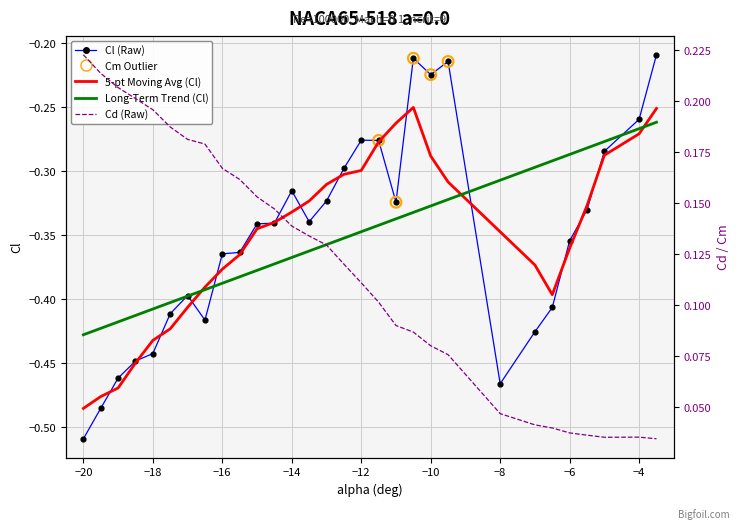

Is the value of Cl (Raw) at −8 greater than the value of Cd (Raw) at 26?

No